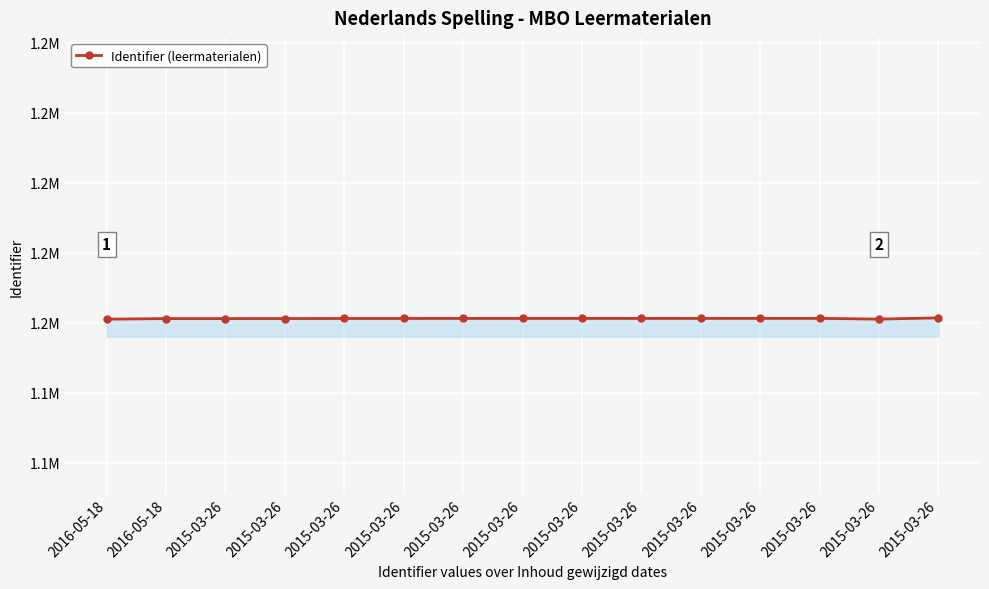

Reading left to right, transcribe all the data shown in this chart.

1160988	1161147	1161149	1161164	1161176	1161188	1161195	1161196	1161200	1161203	1161206	1161211	1161214	1161003	1161361